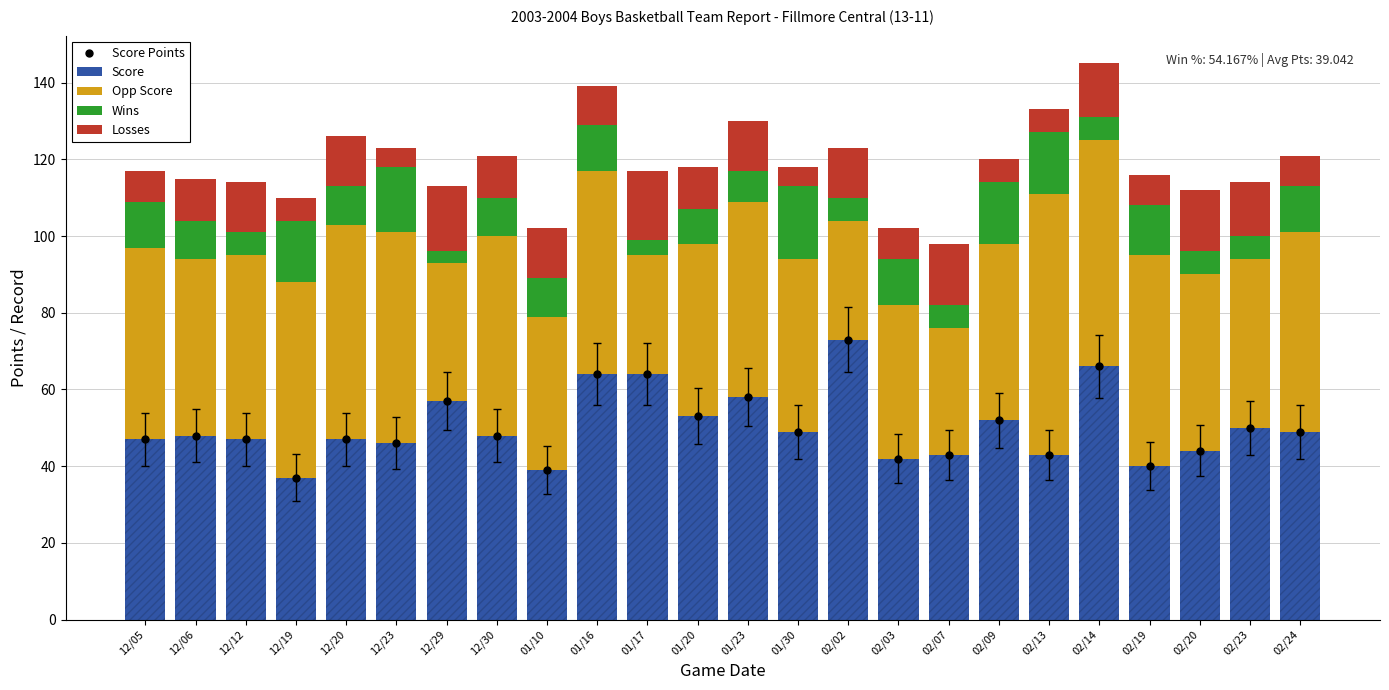

The value of Opp Score at 02/03 is 21. True or false?

False